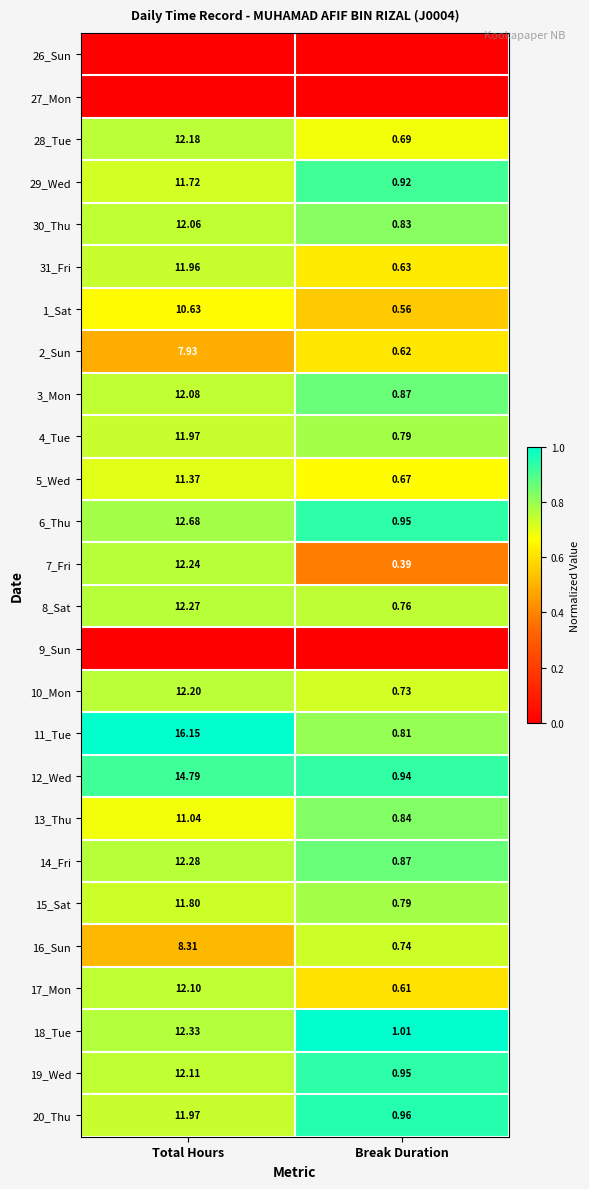

List the labels in order of 16_Sun value, smallest first.

Break Duration, Total Hours